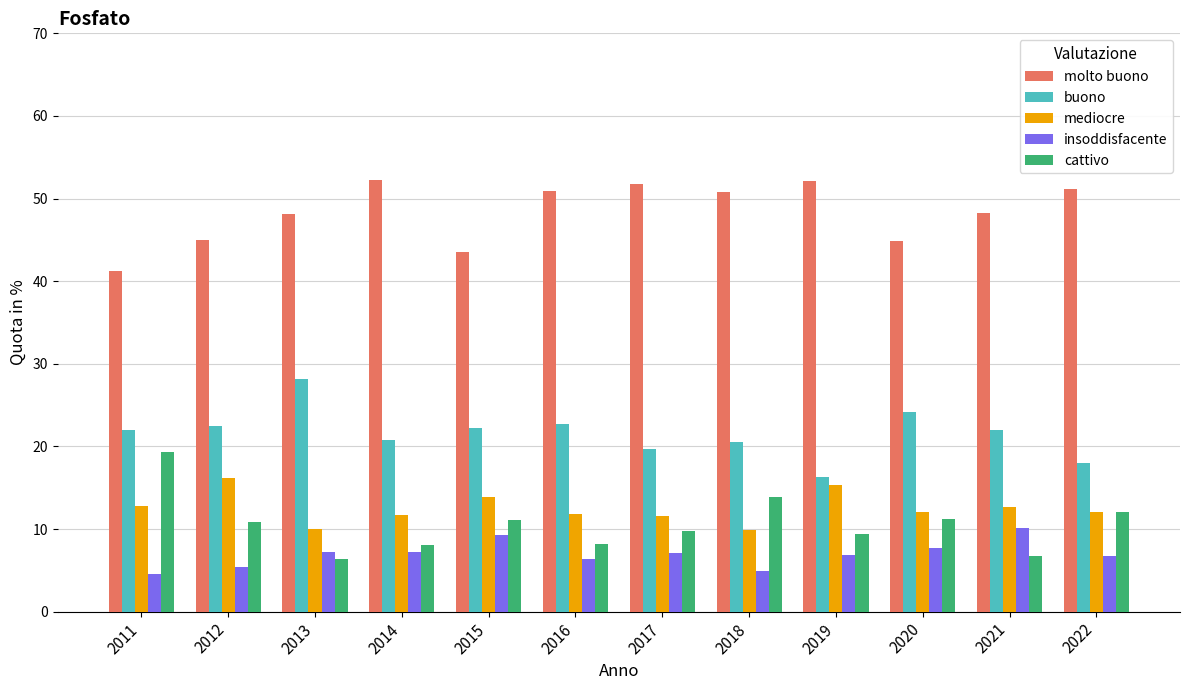

What is the minimum value for buono?

16.2